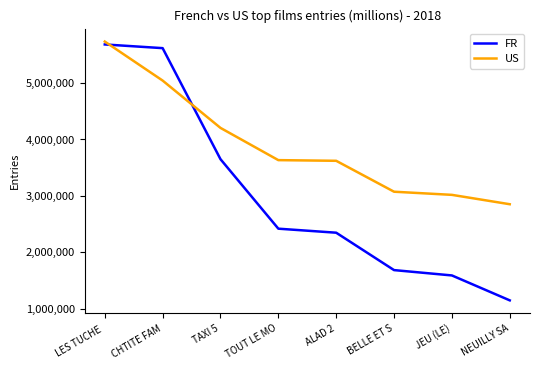

How many times do FR and US cross each other?

2